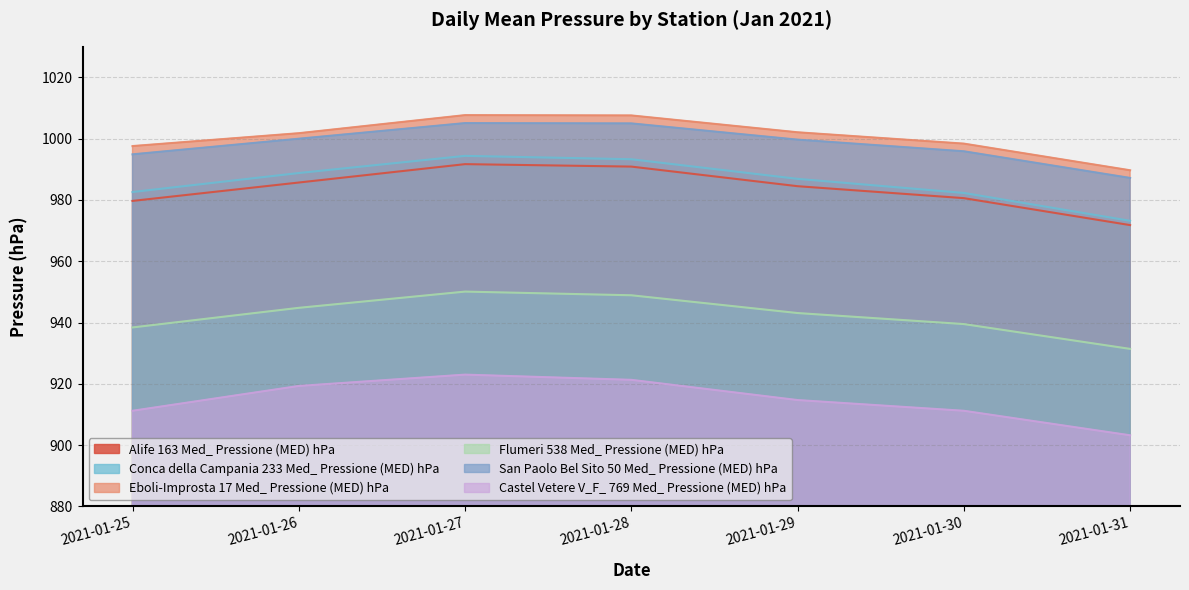

What are all the series names shown in the legend?

Alife 163 Med_ Pressione (MED) hPa, Conca della Campania 233 Med_ Pressione (MED) hPa, Eboli-Improsta 17 Med_ Pressione (MED) hPa, Flumeri 538 Med_ Pressione (MED) hPa, San Paolo Bel Sito 50 Med_ Pressione (MED) hPa, Castel Vetere V_F_ 769 Med_ Pressione (MED) hPa